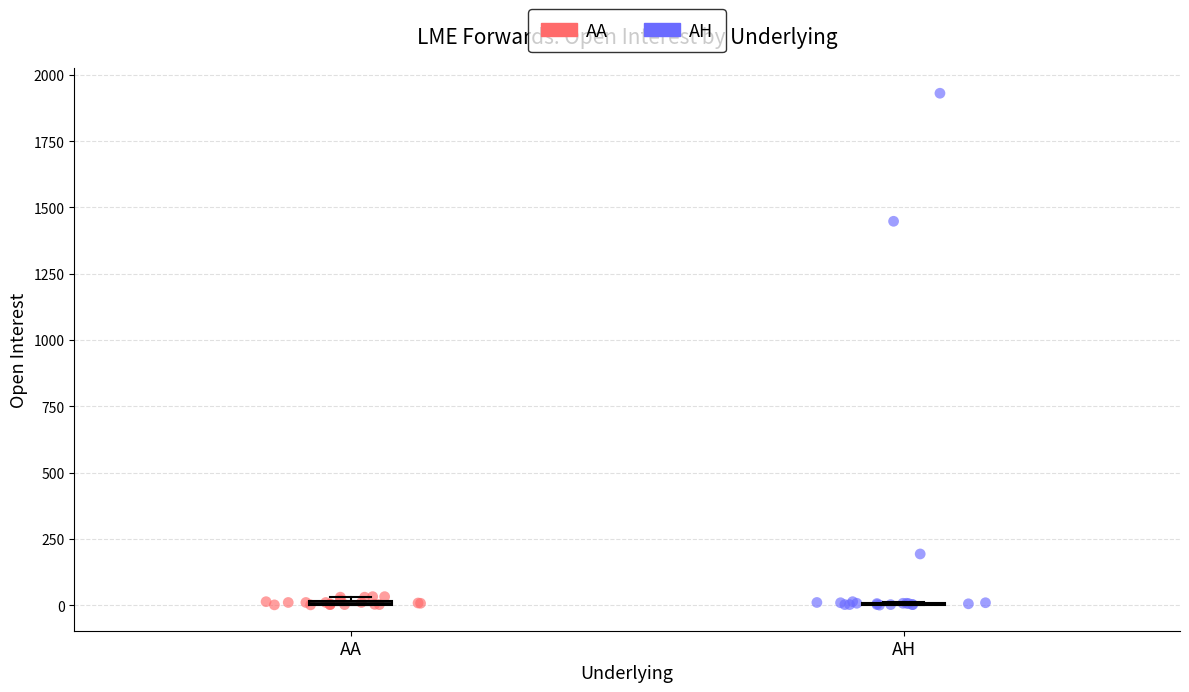

Which series has the largest Y range (max minus min)?

AH